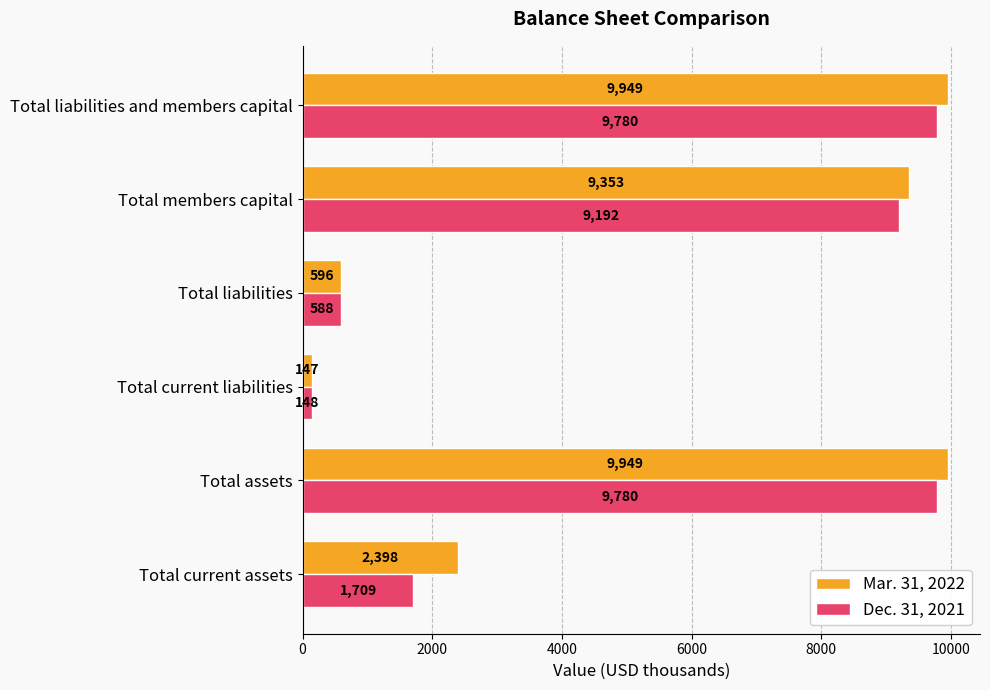

What is the sum of all Dec. 31, 2021 values?

31197